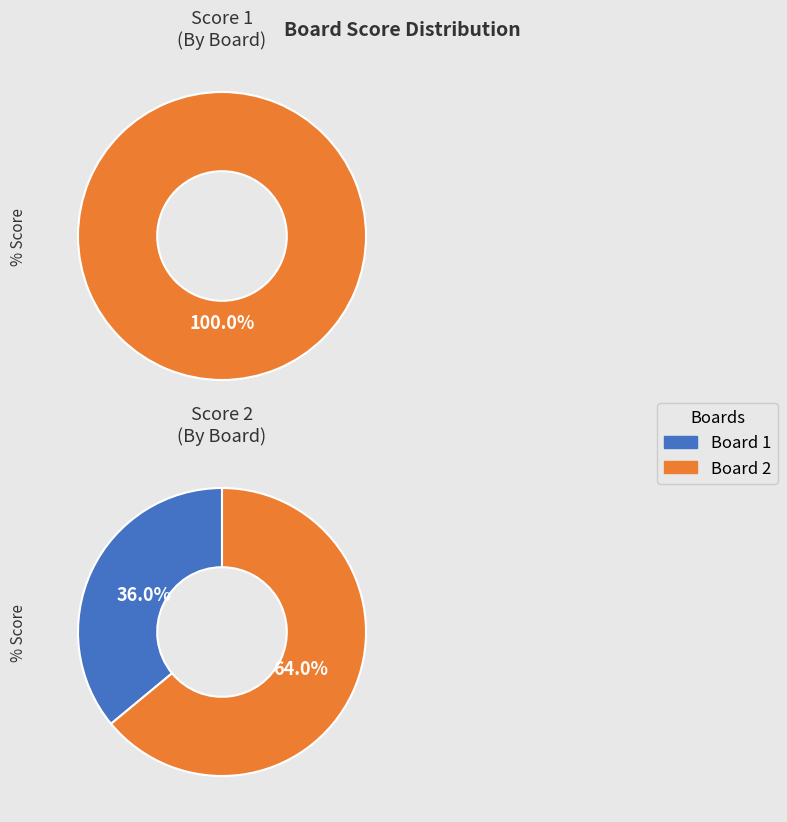

Count the number of slices in the pie.

2